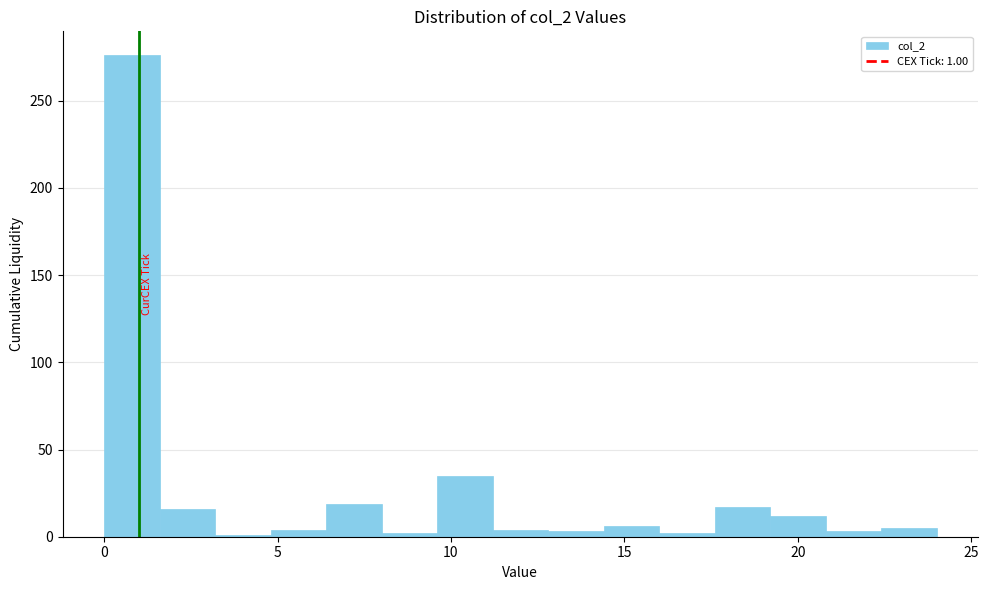

Read against the x-axis, roughly where is the centre of the tallest bar?

1.0